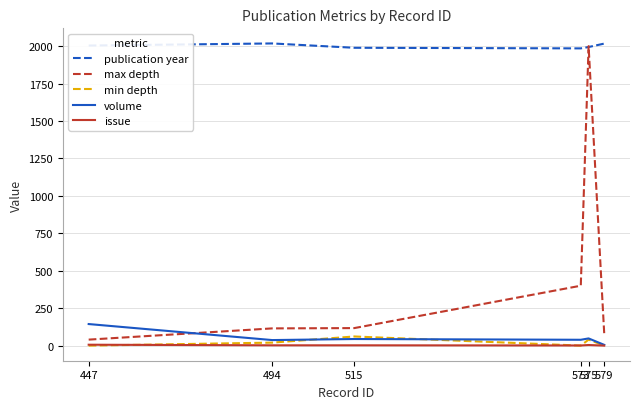

Which series has the widest spread of values?

max depth